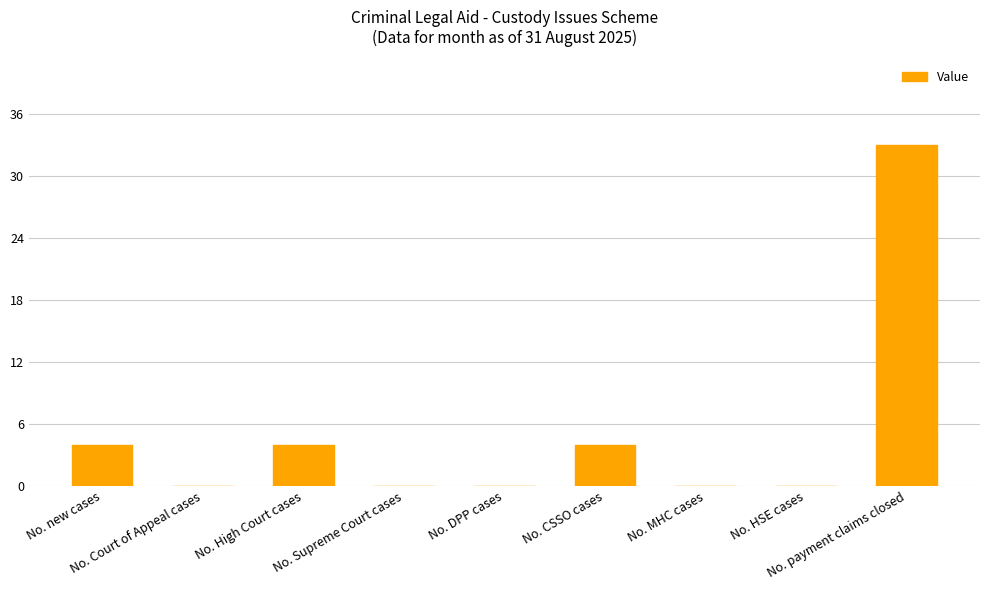

Reading left to right, what are all the values shown in this chart?

4	0	4	0	0	4	0	0	33